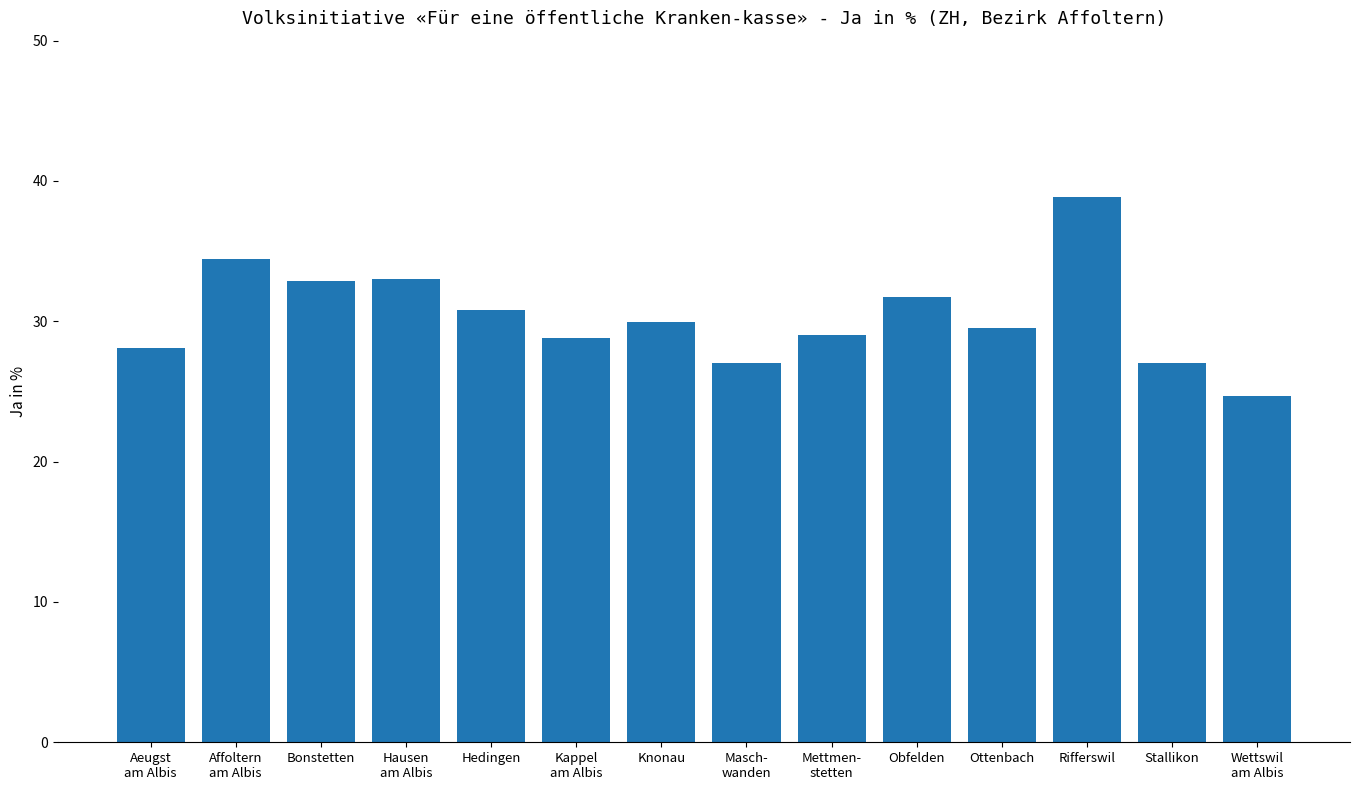

What is the greatest value displayed?

38.8